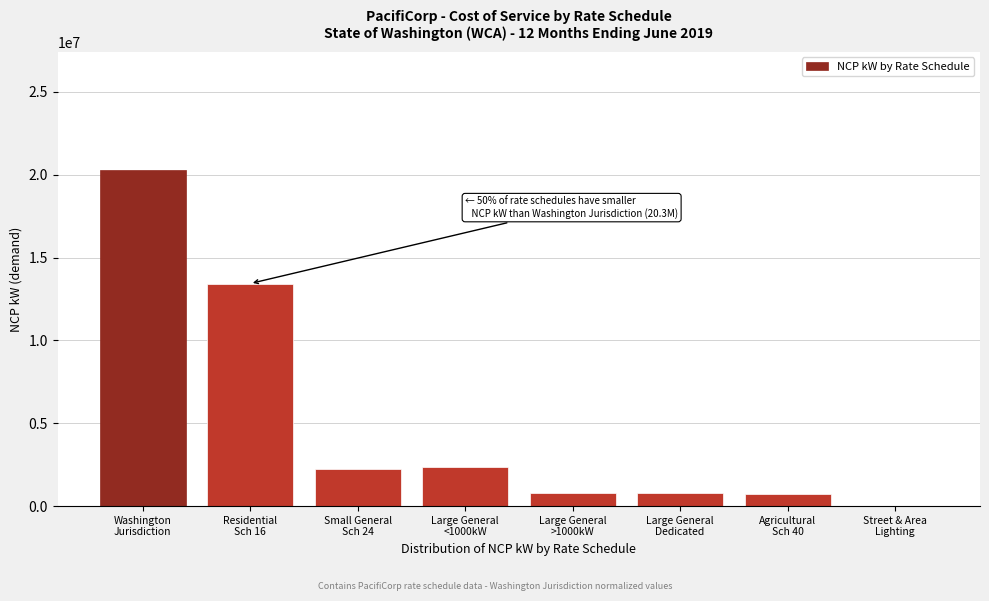

What is the greatest value displayed?

20309138.0